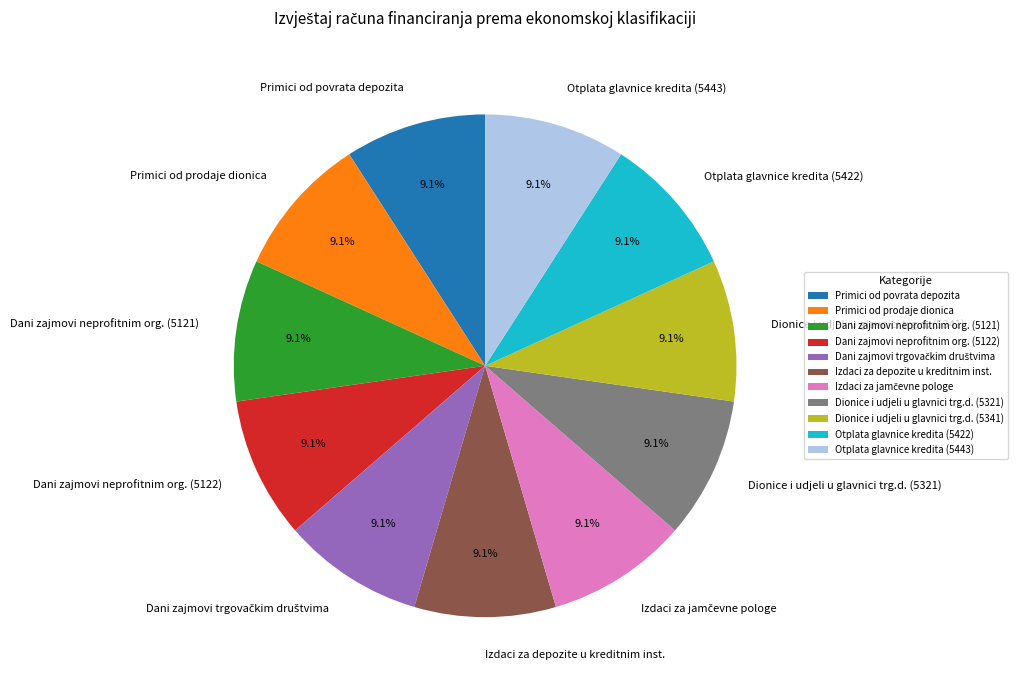

Is the sum of Otplata glavnice kredita (5443) and Primici od prodaje dionica greater than half?

No